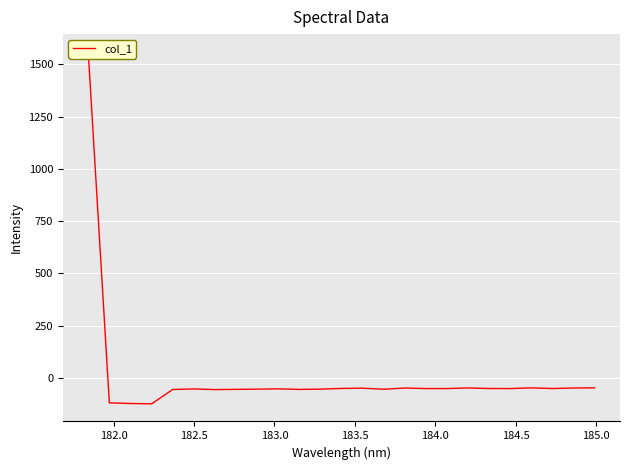

How many interior local valleys (lower than both neighbors) does the data have?

7